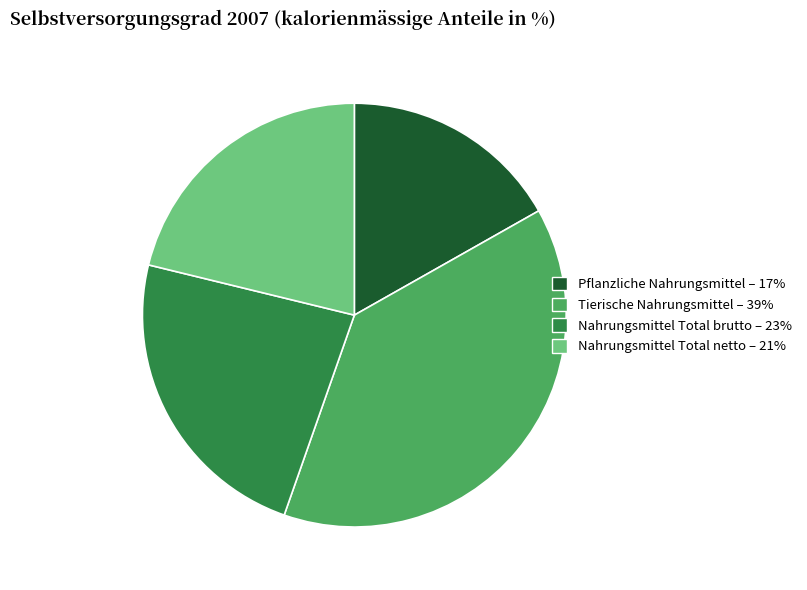

True or false: Pflanzliche Nahrungsmittel – 17% accounts for 17% of the total.

True